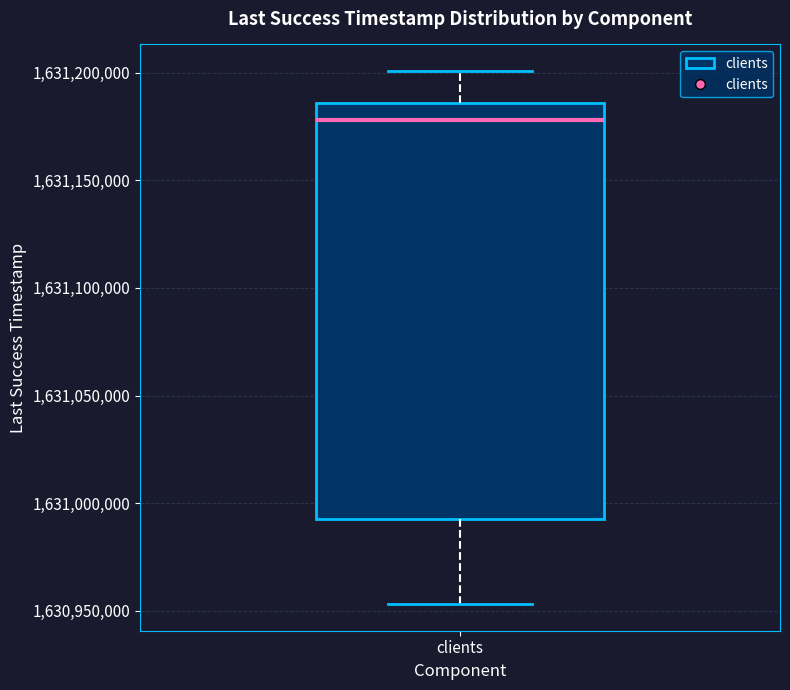

Where does the median line of the box for clients sit on the y-axis? The values are not printed on the chart, so give them approximately, as read against the axis.

1631180000